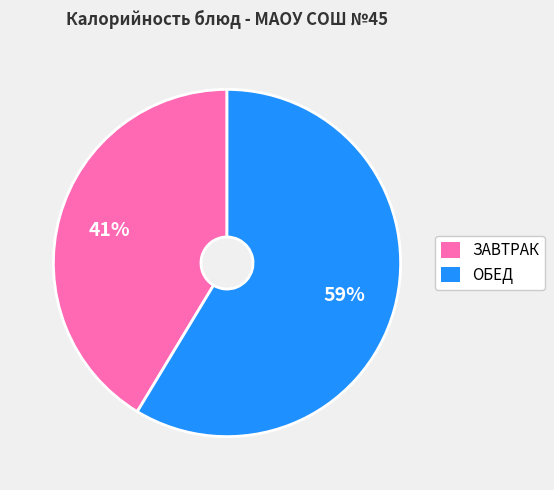

Which category has the biggest portion of the pie?

ОБЕД